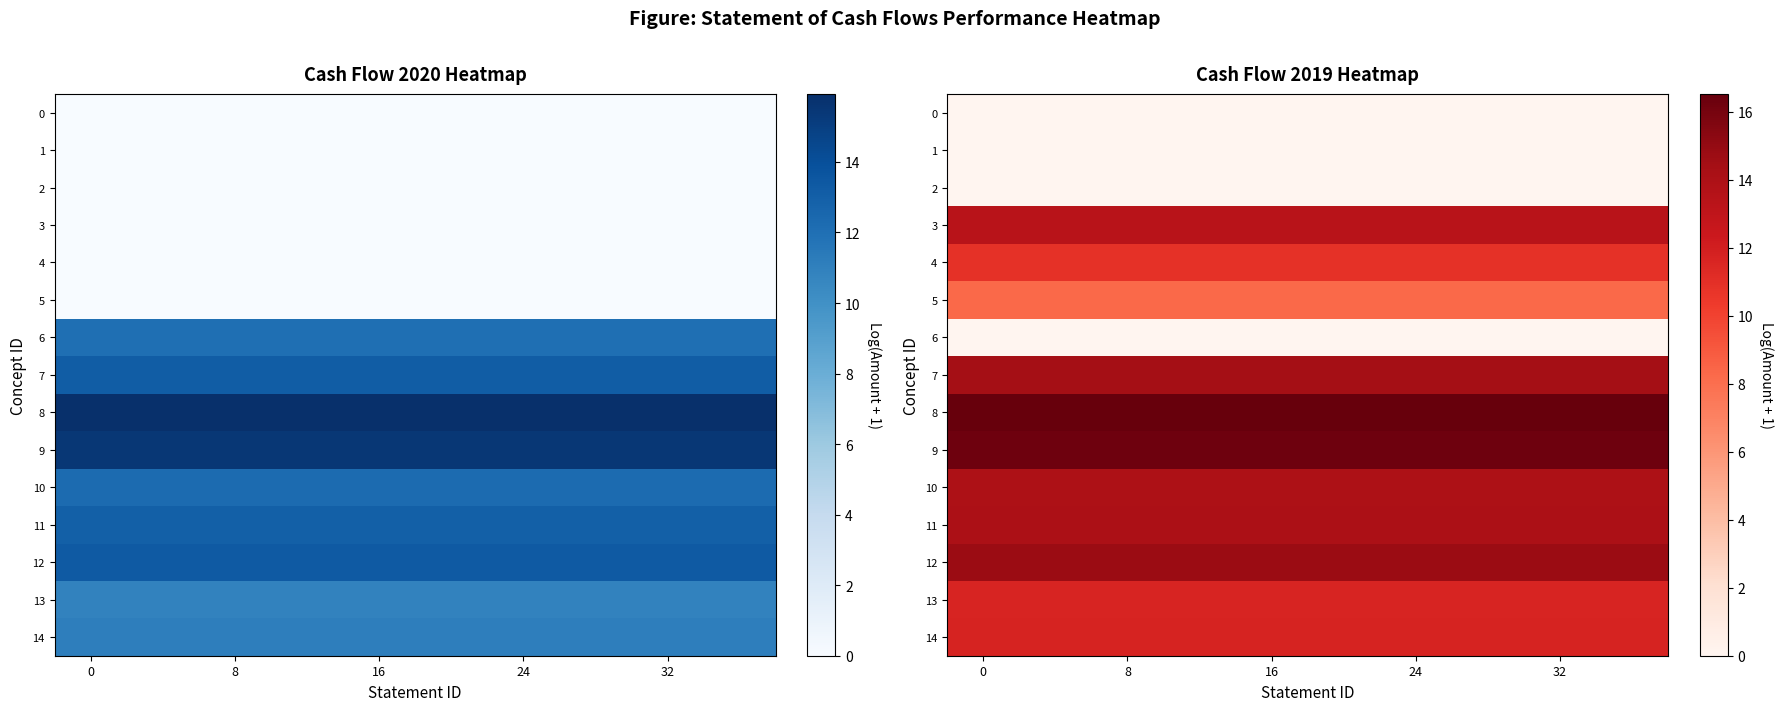

What is the difference between the highest and lowest values at 7?

16.5